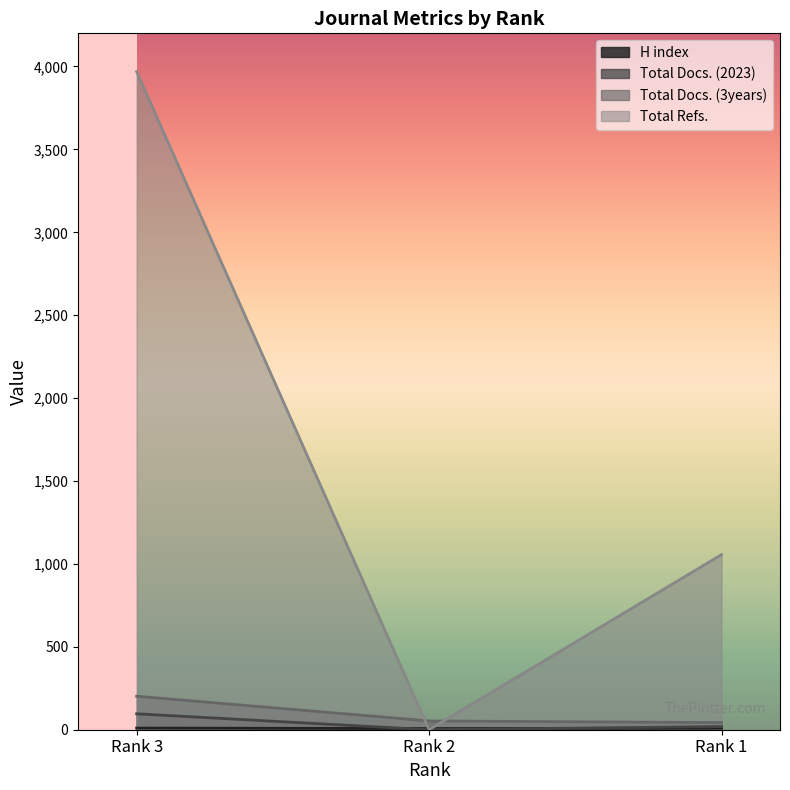

Reading right to left, list all the values displayed in this chart.

H index: Rank 1=9	Rank 2=7	Rank 3=10
Total Docs. (2023): Rank 1=19	Rank 2=0	Rank 3=96
Total Docs. (3years): Rank 1=43	Rank 2=53	Rank 3=202
Total Refs.: Rank 1=1056	Rank 2=0	Rank 3=3969